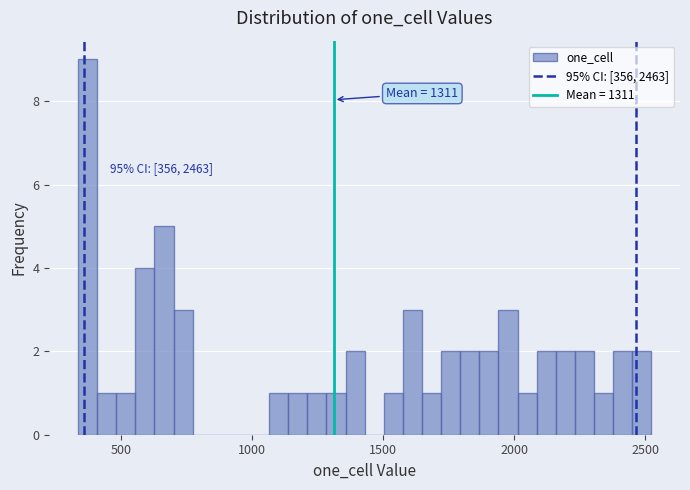

Read against the x-axis, roughly where is the centre of the tallest bar?

350